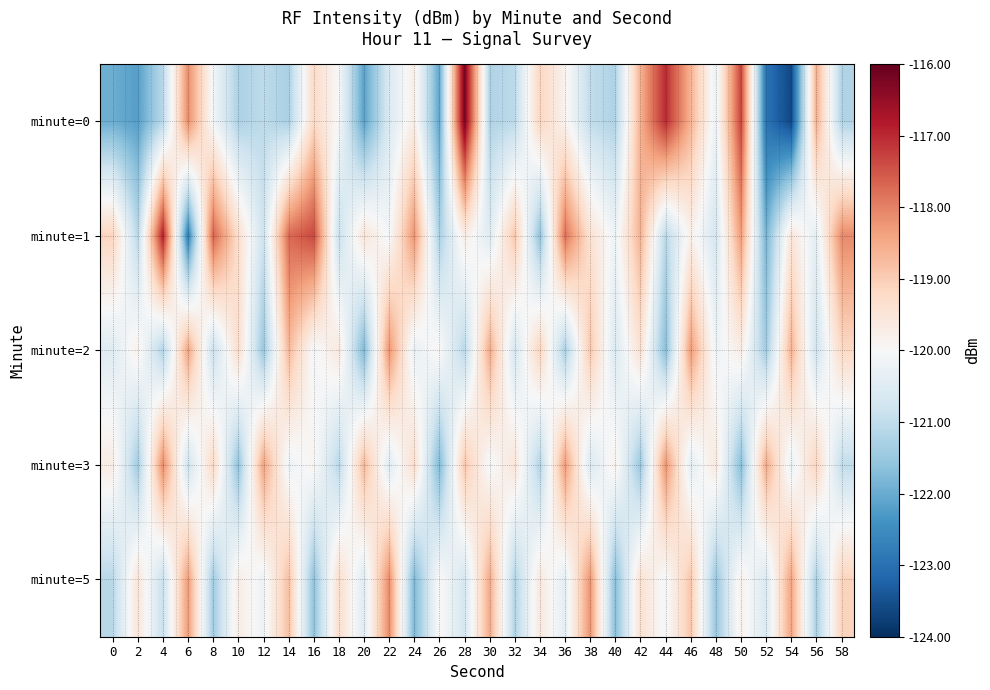

Which series has the largest total across all categories?

minute=1